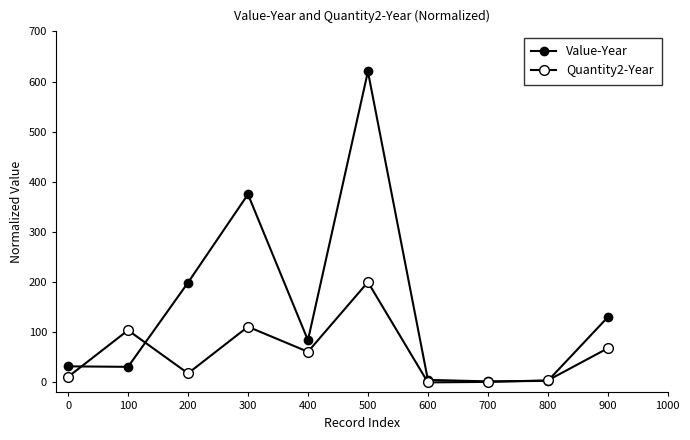

Reading left to right, transcribe all the data shown in this chart.

Value-Year: 0=32	100=31	200=199	300=375	400=84	500=620	600=5	700=2	800=3	900=130
Quantity2-Year: 0=11	100=104	200=18	300=111	400=61	500=200	600=0	700=1	800=4	900=68